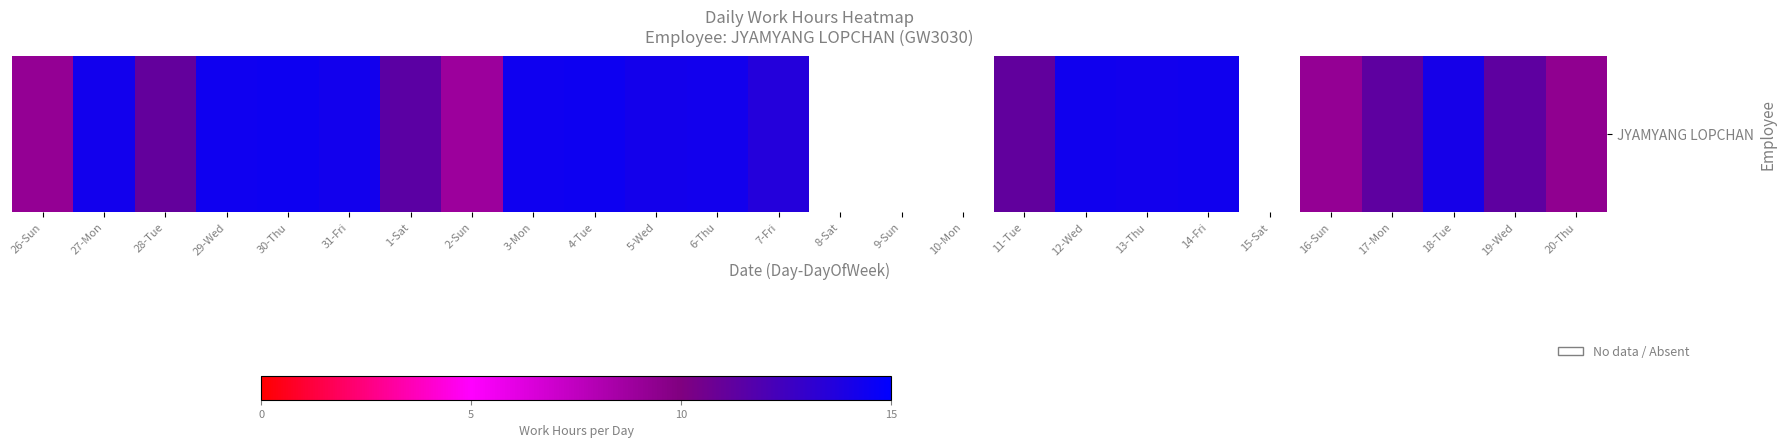

At which label is the value closest to 11?

28-Tue